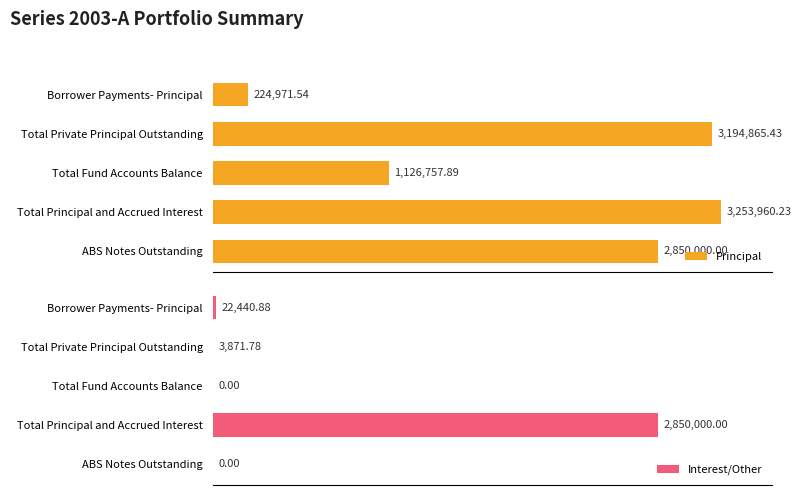

List the series in order of their peak value, lowest first.

Interest/Other, Principal